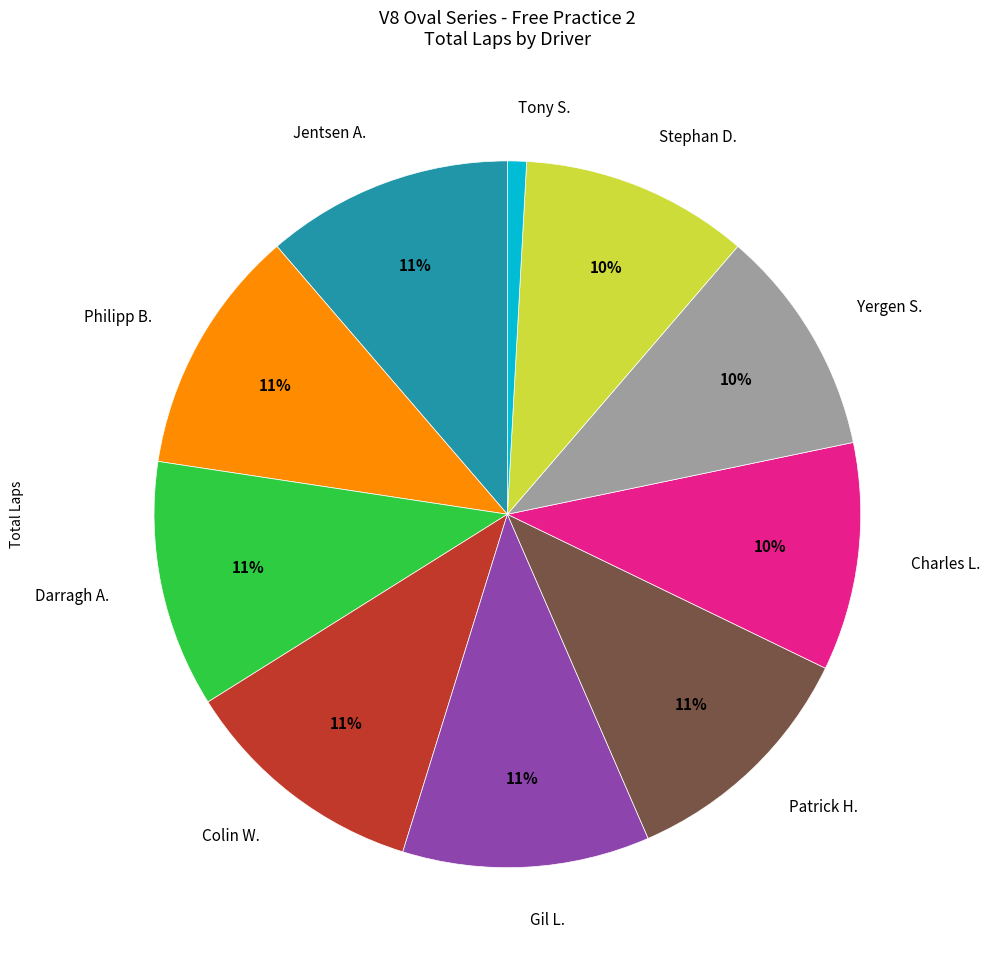

Is it true that Tony S. is 11% of the pie?

False